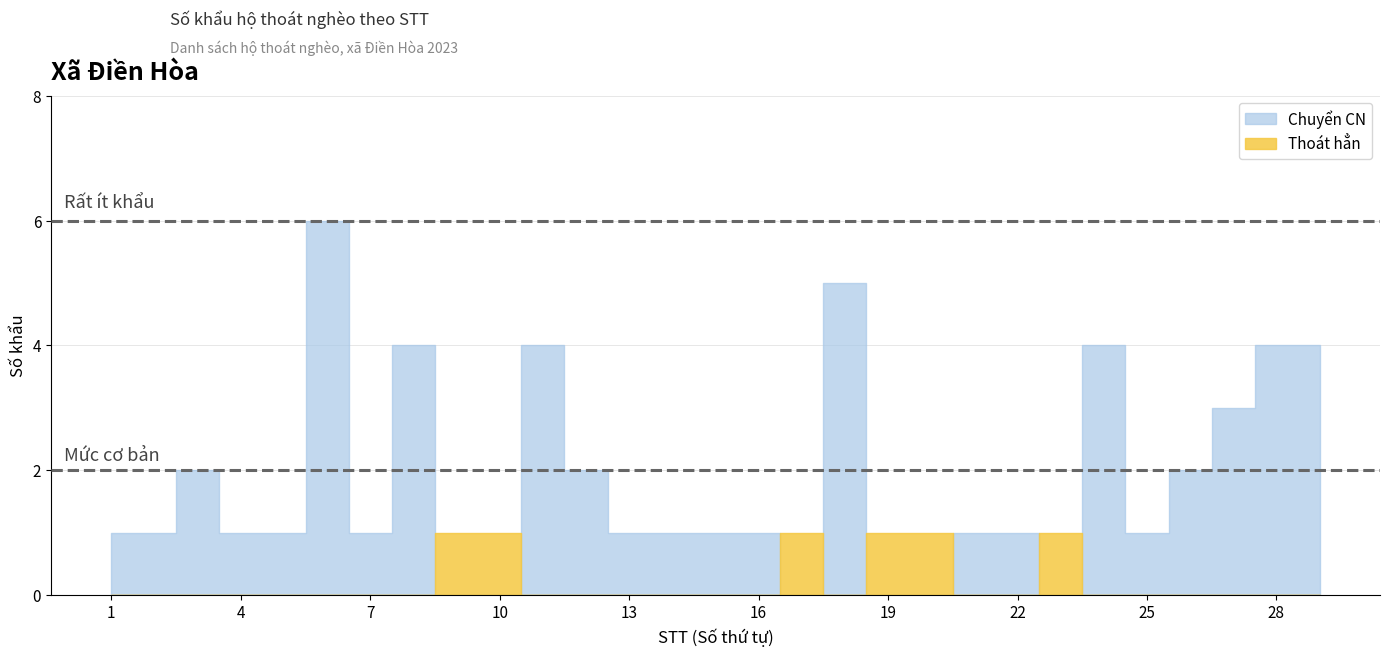

At which category does Thoát hẳn reach its first local valley?

18